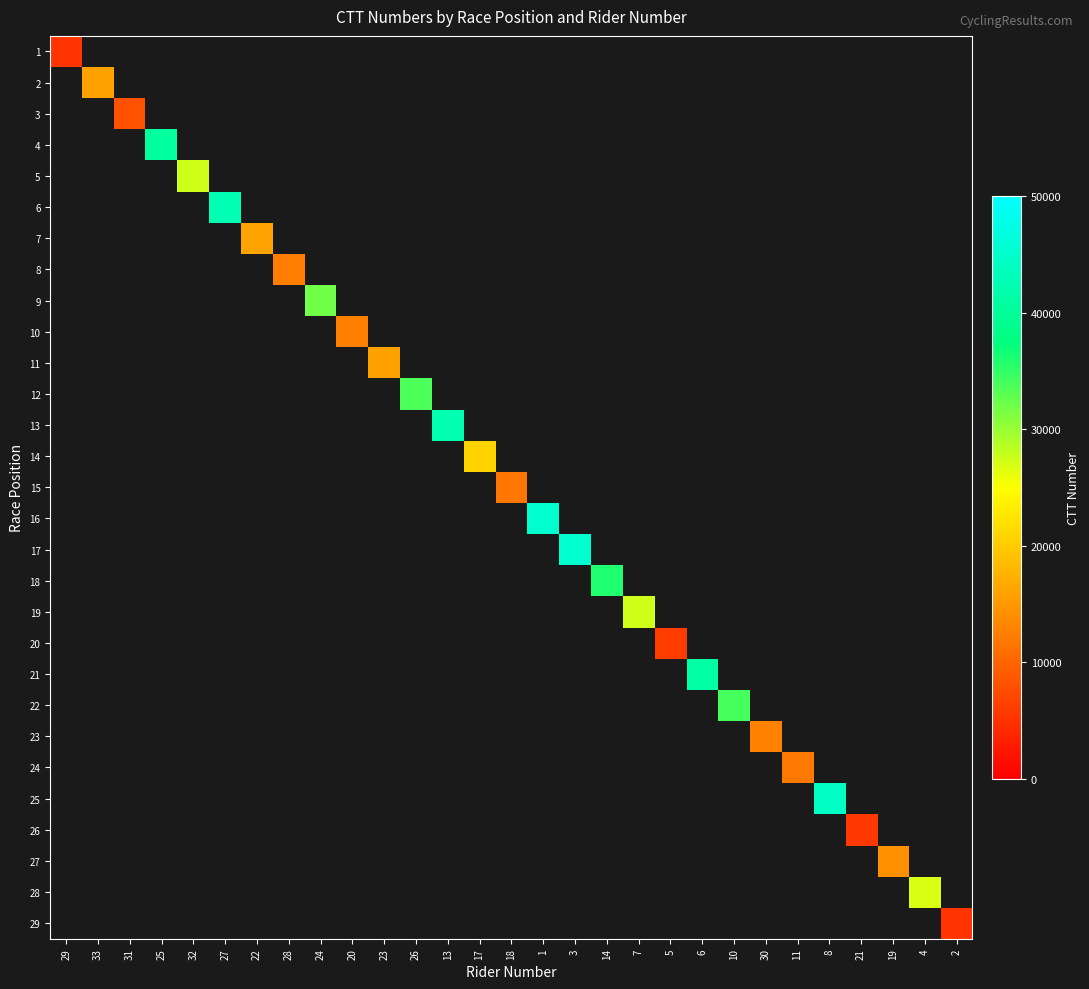

What is the maximum value shown in the chart?

45242